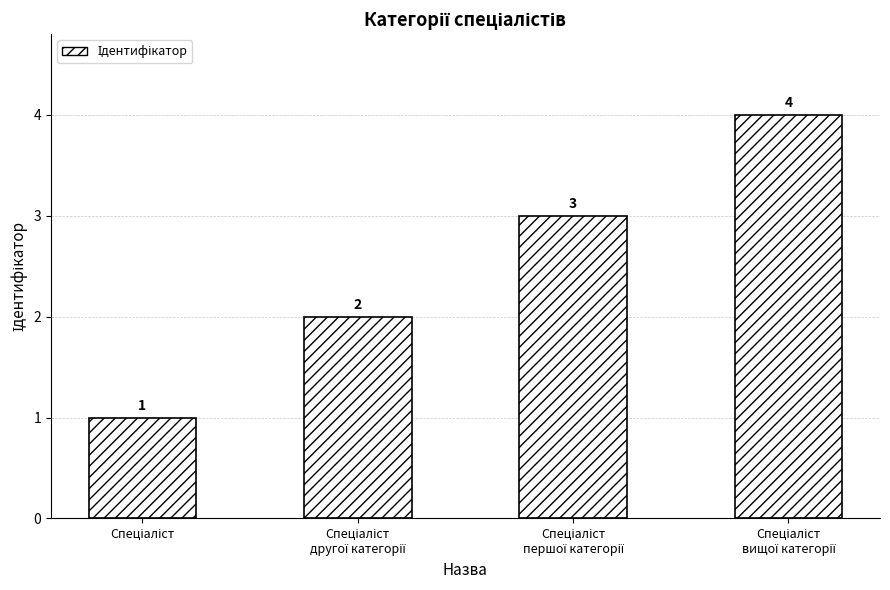

How many bars are there in total?

4